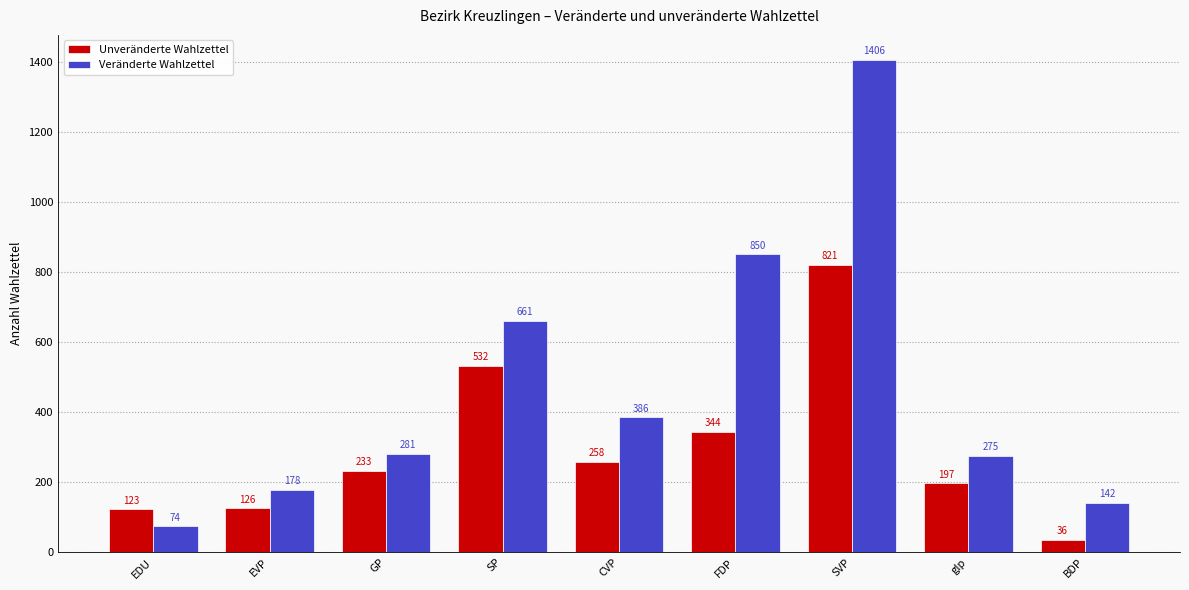

What is the difference between the Veränderte Wahlzettel values at EDU and SVP?

1332